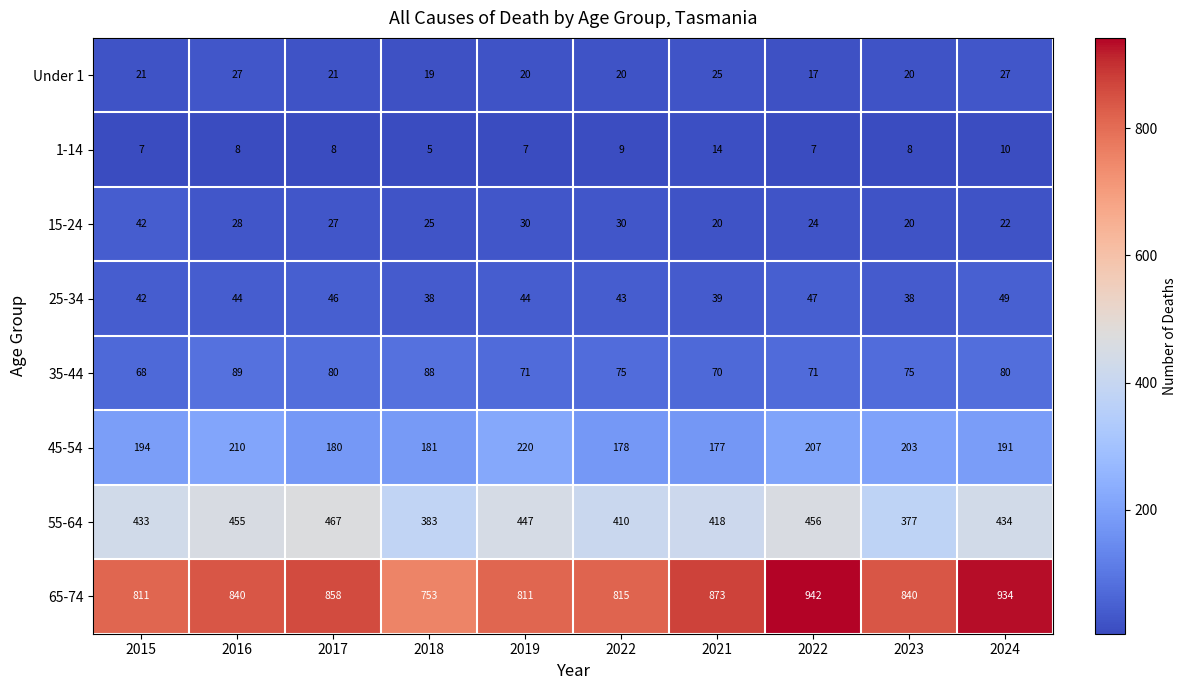

Reading left to right, transcribe all the data shown in this chart.

Under 1: 2015=21	2016=27	2017=21	2018=19	2019=20	2022=20	2021=25	2022=17	2023=20	2024=27
1-14: 2015=7	2016=8	2017=8	2018=5	2019=7	2022=9	2021=14	2022=7	2023=8	2024=10
15-24: 2015=42	2016=28	2017=27	2018=25	2019=30	2022=30	2021=20	2022=24	2023=20	2024=22
25-34: 2015=42	2016=44	2017=46	2018=38	2019=44	2022=43	2021=39	2022=47	2023=38	2024=49
35-44: 2015=68	2016=89	2017=80	2018=88	2019=71	2022=75	2021=70	2022=71	2023=75	2024=80
45-54: 2015=194	2016=210	2017=180	2018=181	2019=220	2022=178	2021=177	2022=207	2023=203	2024=191
55-64: 2015=433	2016=455	2017=467	2018=383	2019=447	2022=410	2021=418	2022=456	2023=377	2024=434
65-74: 2015=811	2016=840	2017=858	2018=753	2019=811	2022=815	2021=873	2022=942	2023=840	2024=934